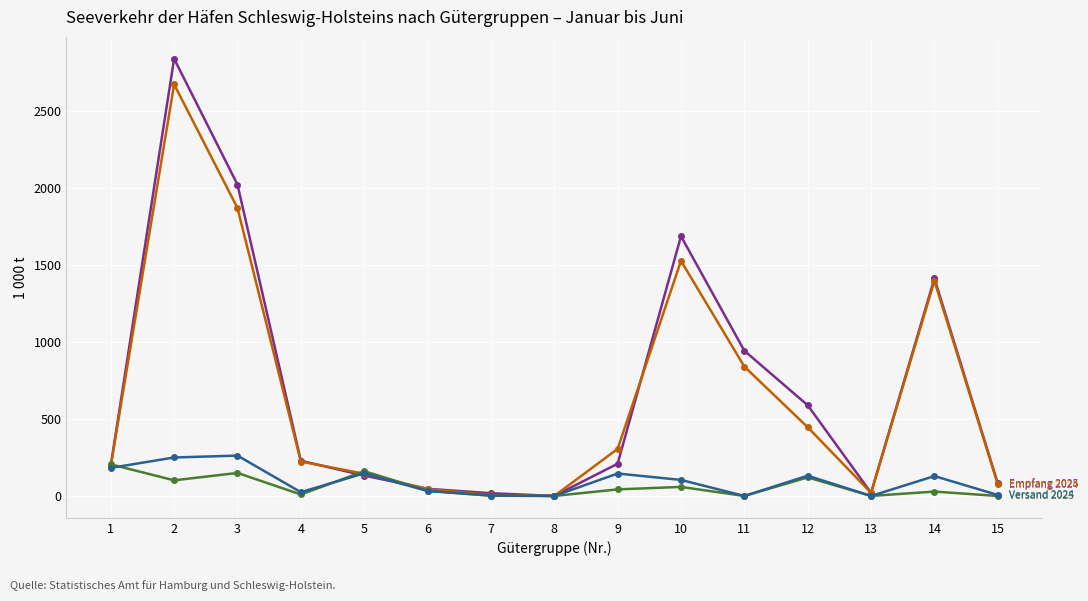

What is the total value across all series at 3?

4308.3